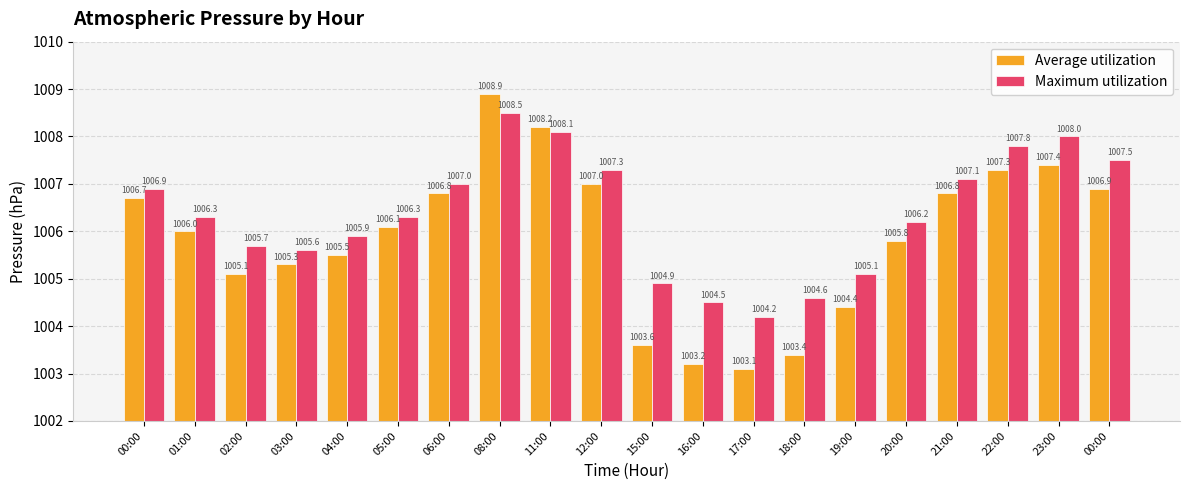

What are all the series names shown in the legend?

Average utilization, Maximum utilization